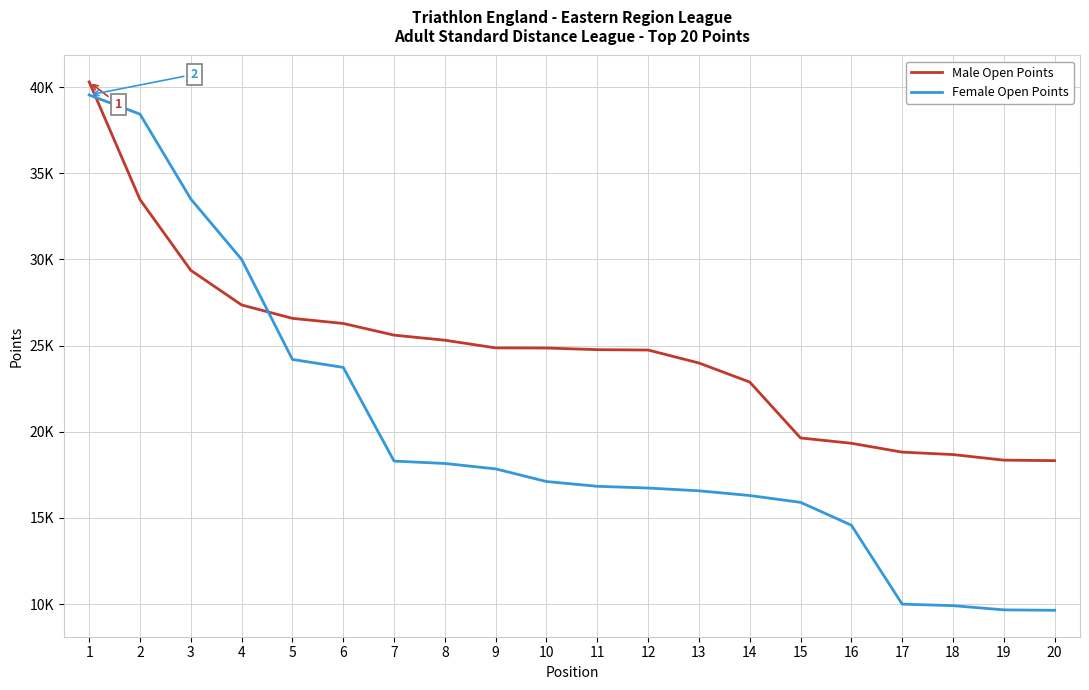

True or false: Female Open Points and Male Open Points intersect in this chart.

True